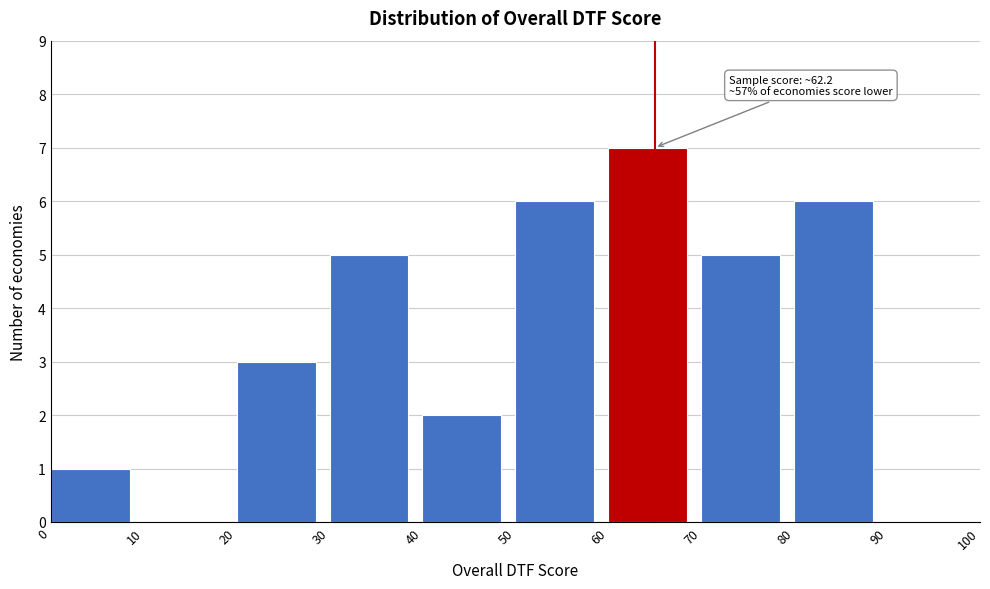

Which range on the x-axis has the tallest bar?

60 to 70